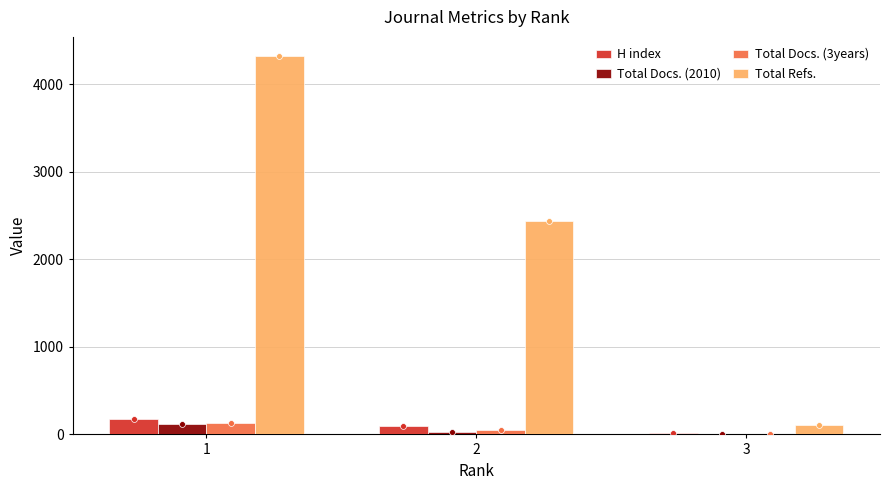

Which series has the largest total across all categories?

Total Refs.